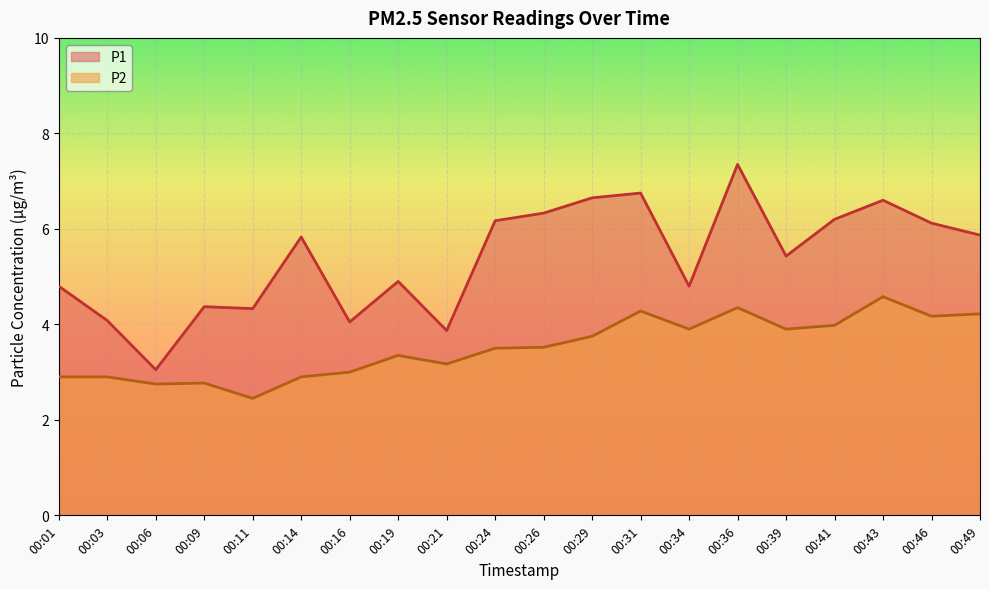

What is the difference between the maximum and minimum values in the P2 series?

2.1